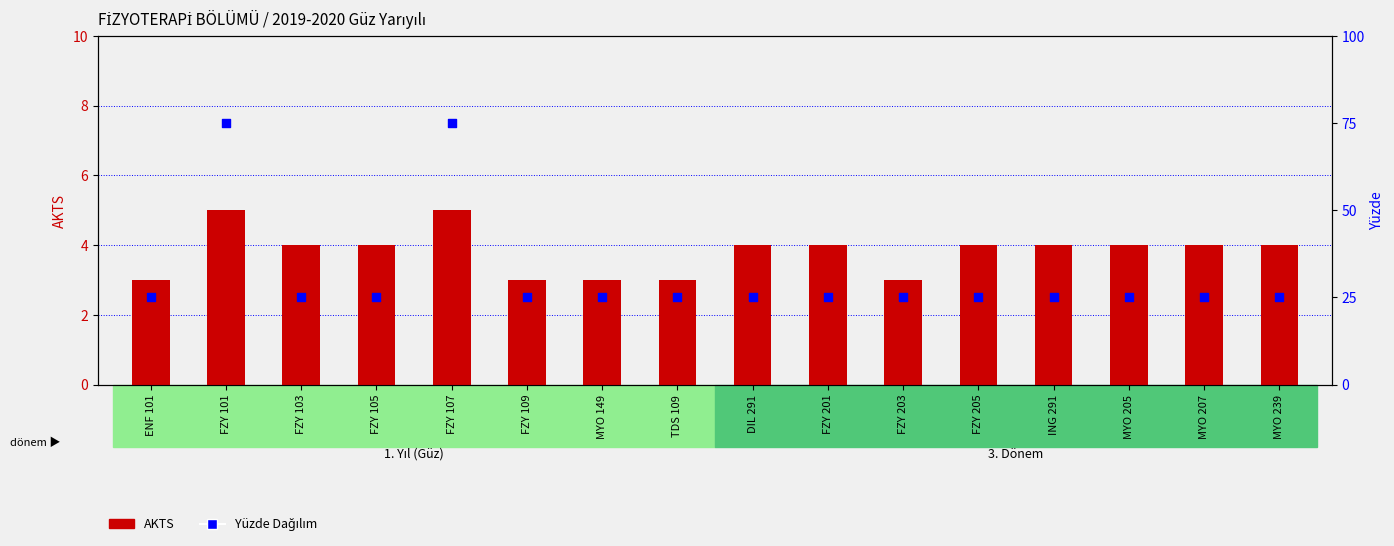

What are all the series names shown in the legend?

AKTS, Yüzde Dağılım